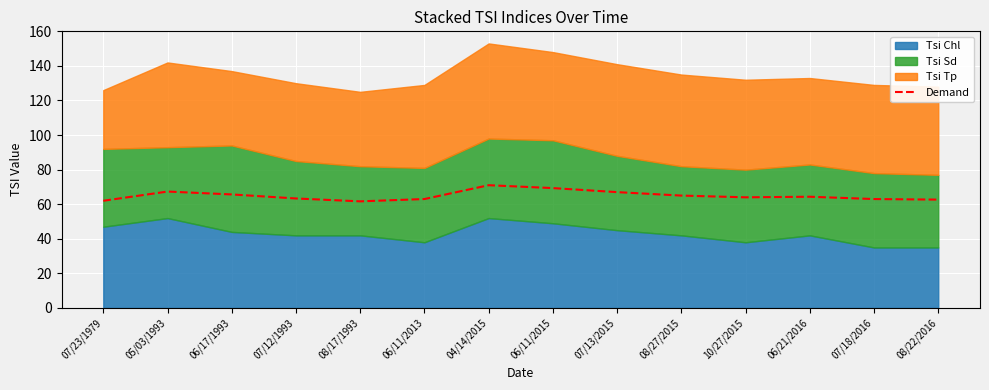

Approximately how many times larger is the value at 07/18/2016 compared to 08/27/2015?

1.0